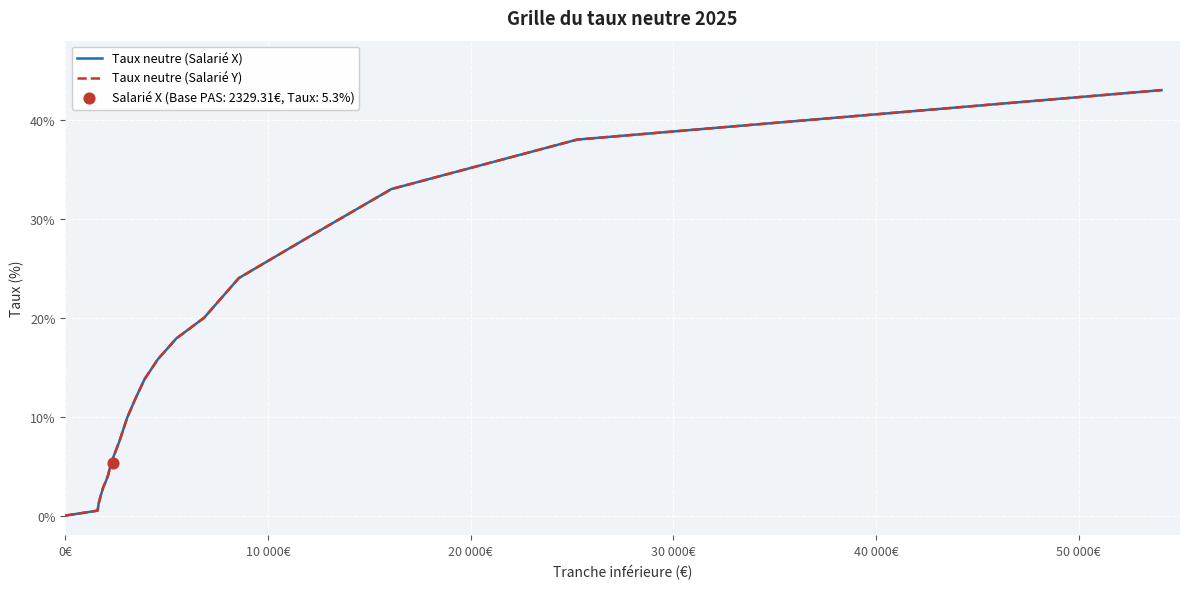

What are all the series names shown in the legend?

Taux neutre (Salarié X), Taux neutre (Salarié Y)